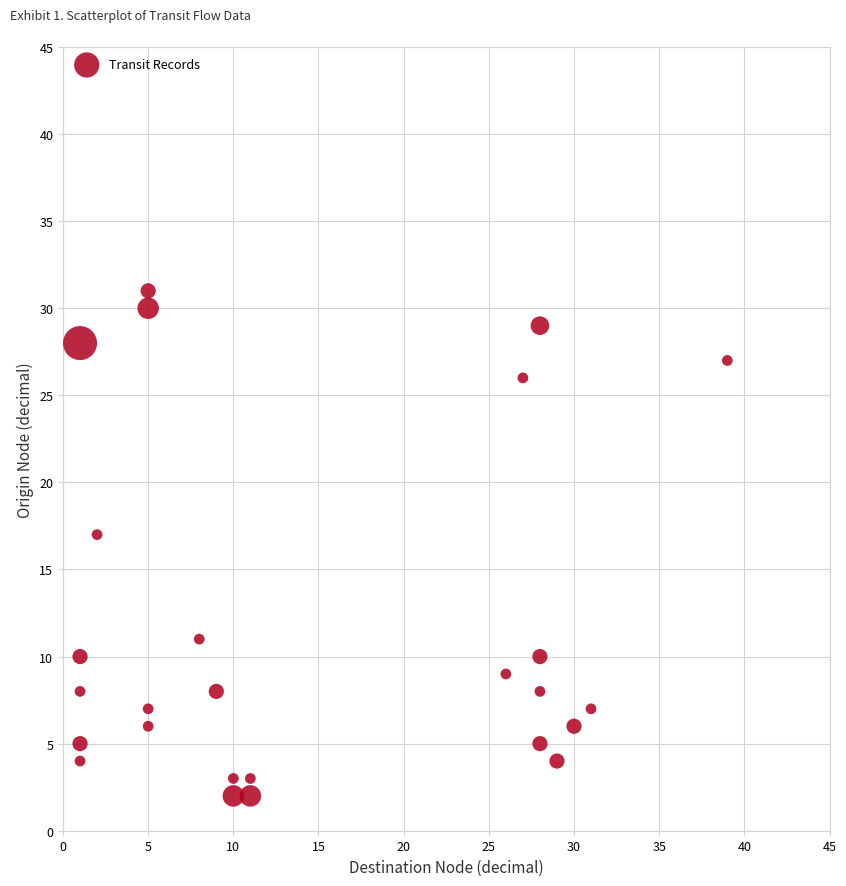

What Y value in the scatter plot is closest to 16?

17